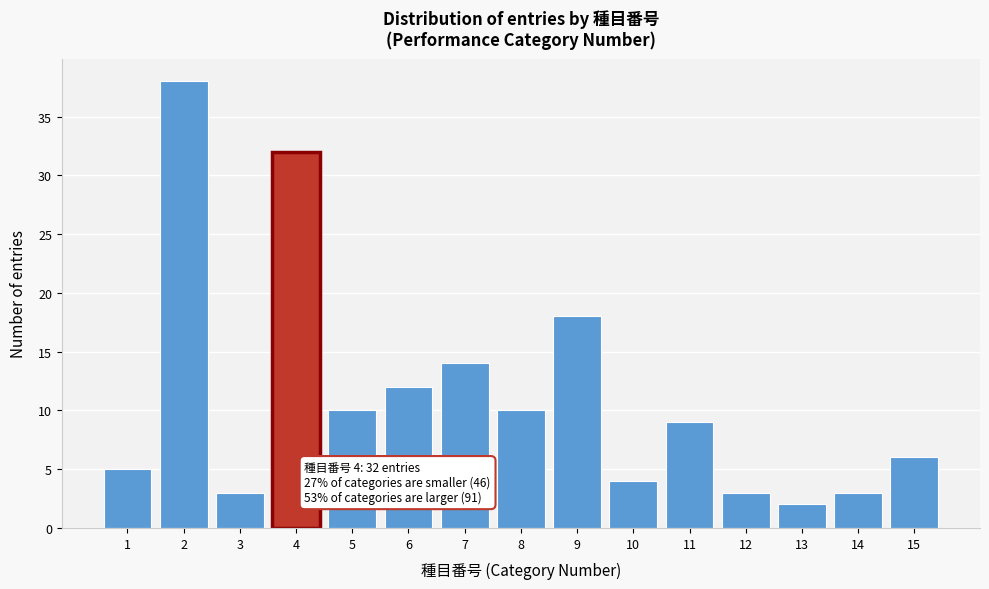

Reading left to right, what are all the values shown in this chart?

1=5	2=38	3=3	4=32	5=10	6=12	7=14	8=10	9=18	10=4	11=9	12=3	13=2	14=3	15=6